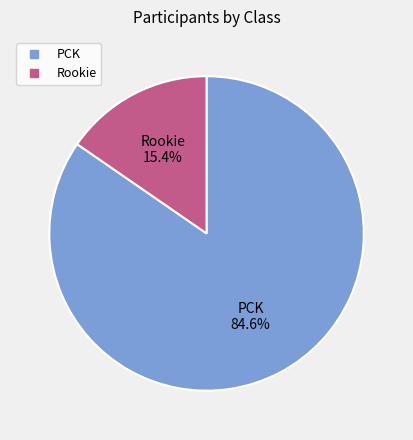

Between PCK and Rookie, which is larger?

PCK